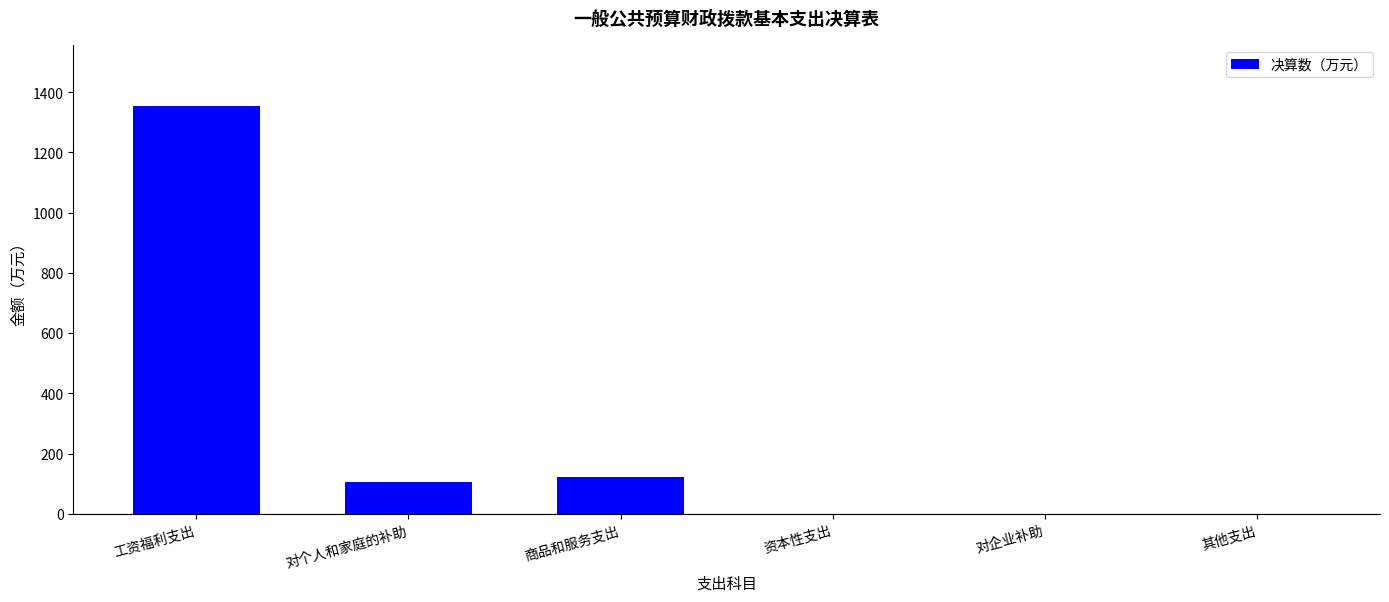

Are the bars grouped side by side (vs. stacked)?

No